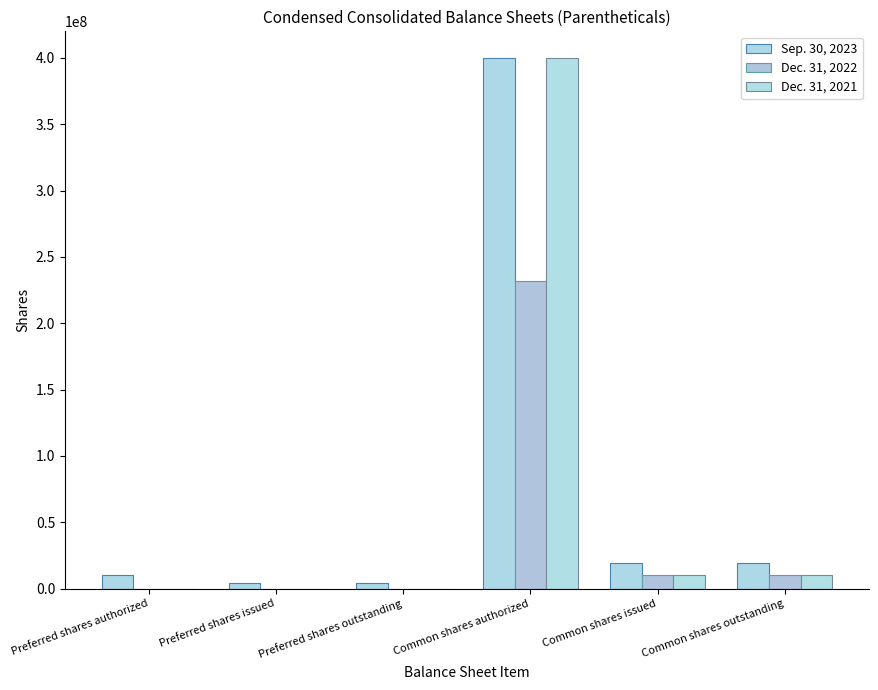

Count the number of data series in this chart.

3